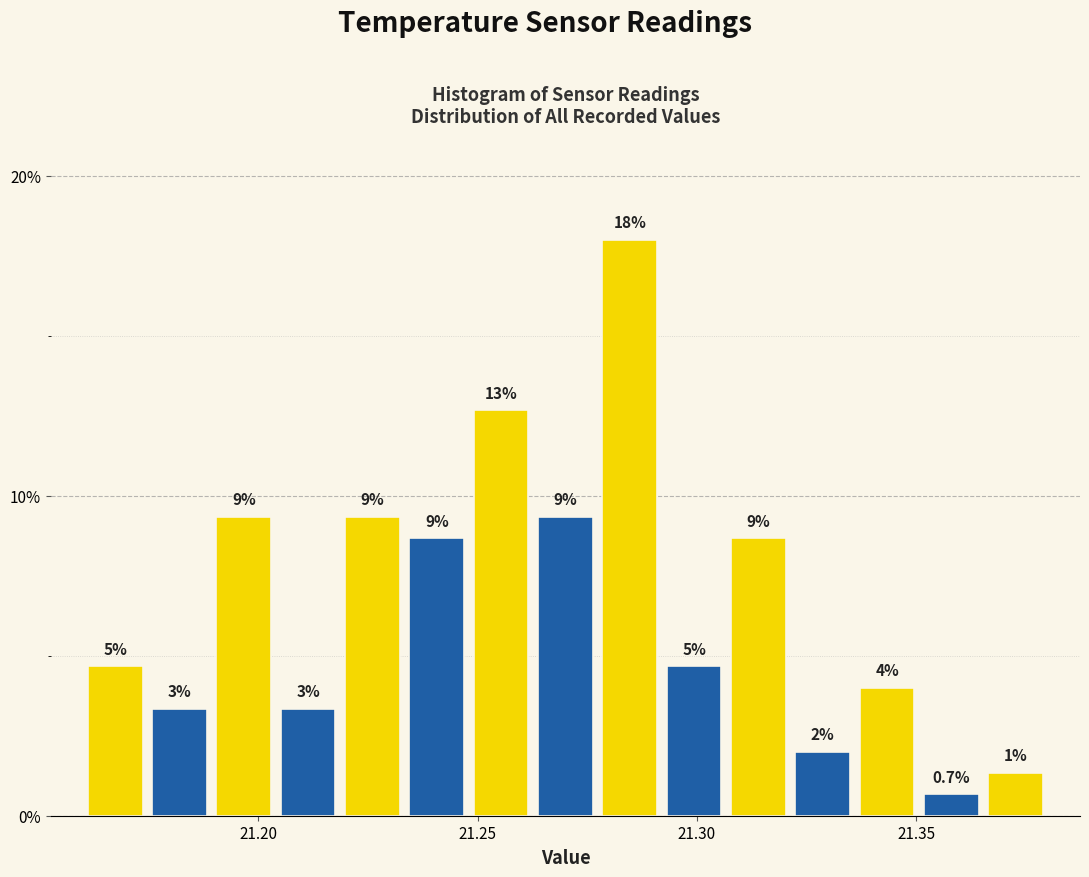

Around what value on the x-axis is the tallest bar? Give the approximate position of its centre, as read against the axis.

21.285